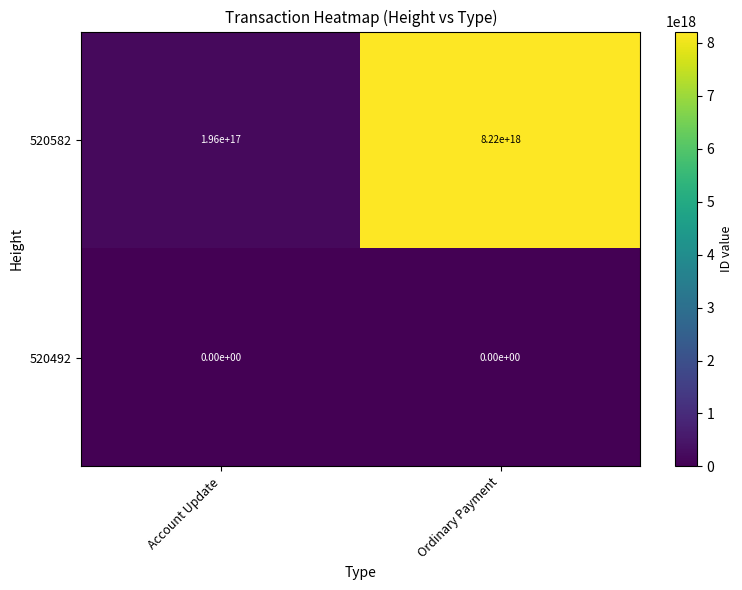

Where is 520582 nearest to the value 4208000000000000000?

Account Update